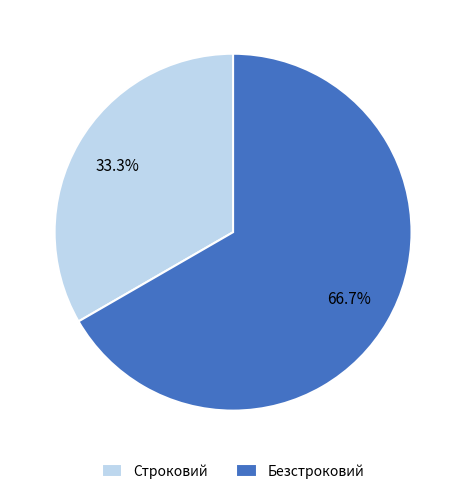

How many slices are in this pie chart?

2